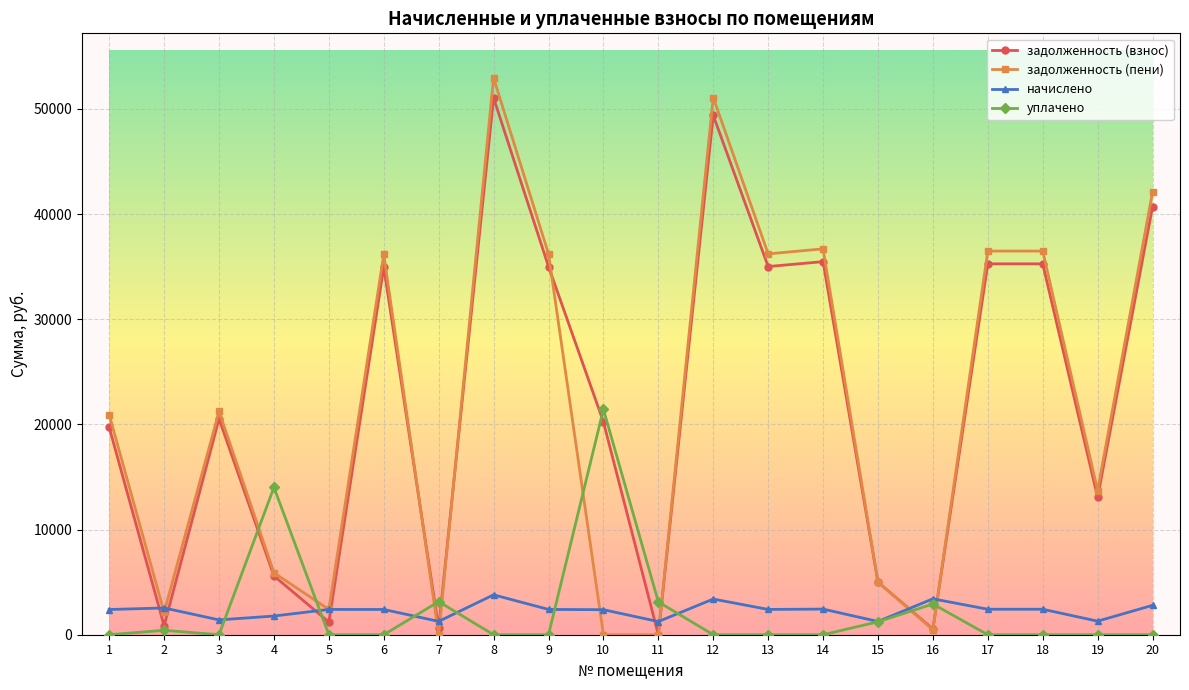

How many categories are shown in the chart?

20